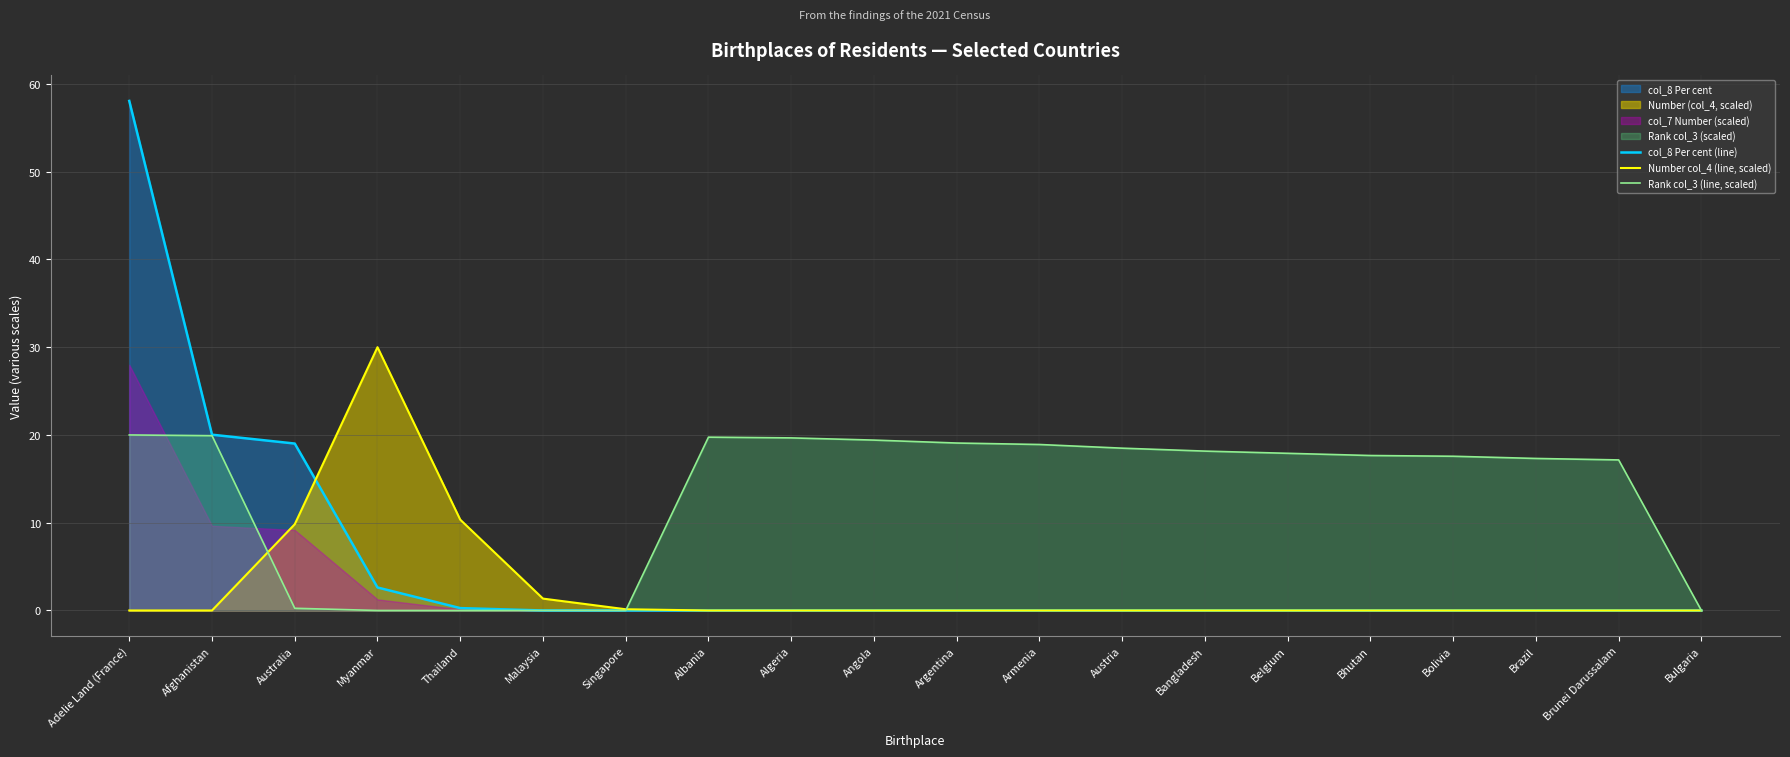

What is the maximum value shown in the chart?

58.1